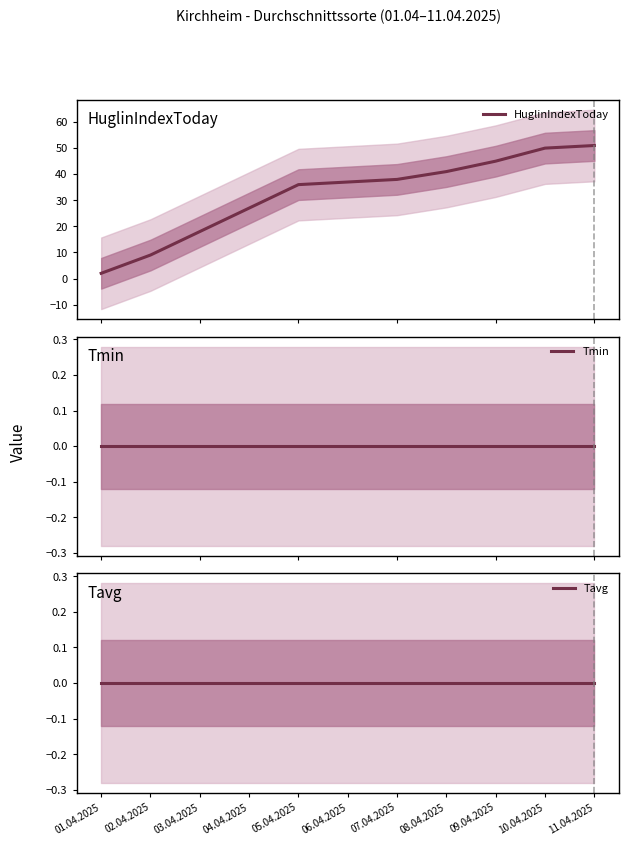

How many values in the HuglinIndexToday series exceed 37?

5